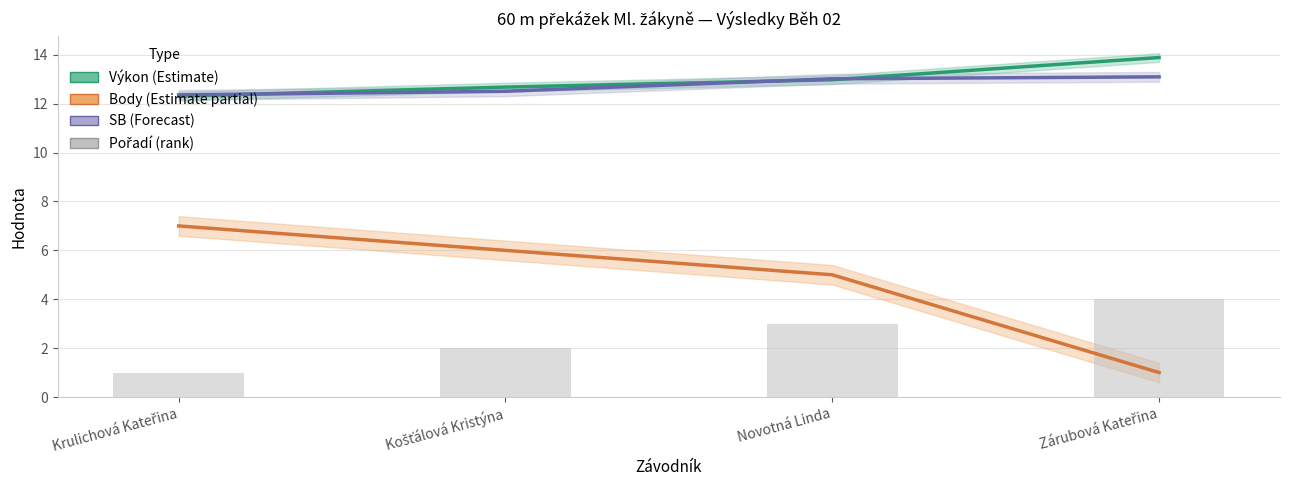

Is the value of Pořadí (rank) at Krulichová Kateřina greater than the value of Body (Estimate partial) at Krulichová Kateřina?

No